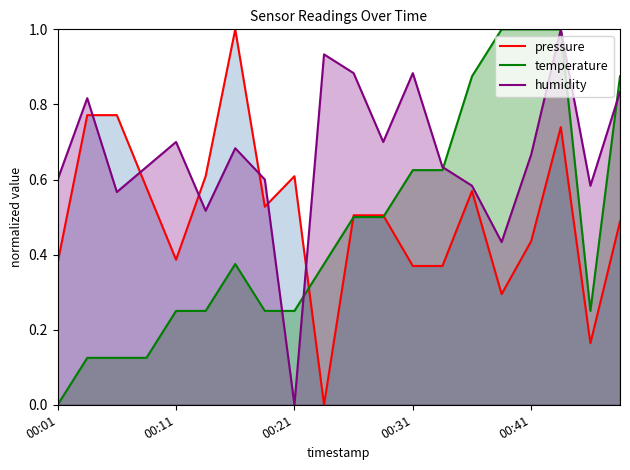

What are all the series names shown in the legend?

pressure, temperature, humidity